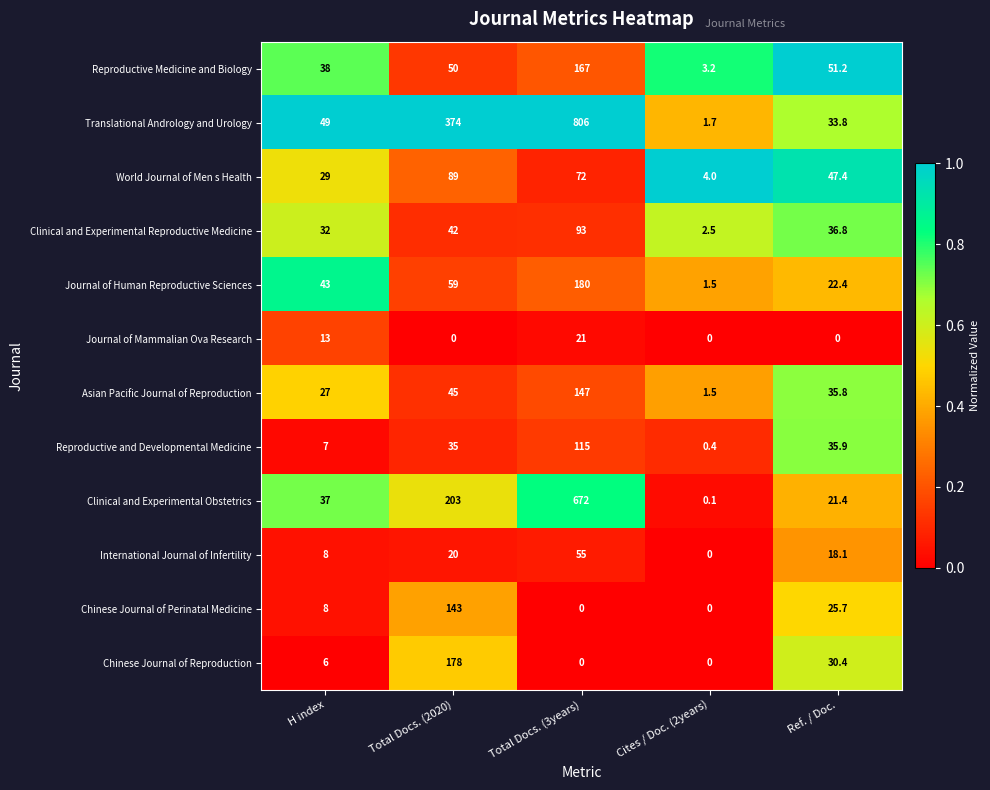

At which category is the sum across all series the highest?

Total Docs. (3years)